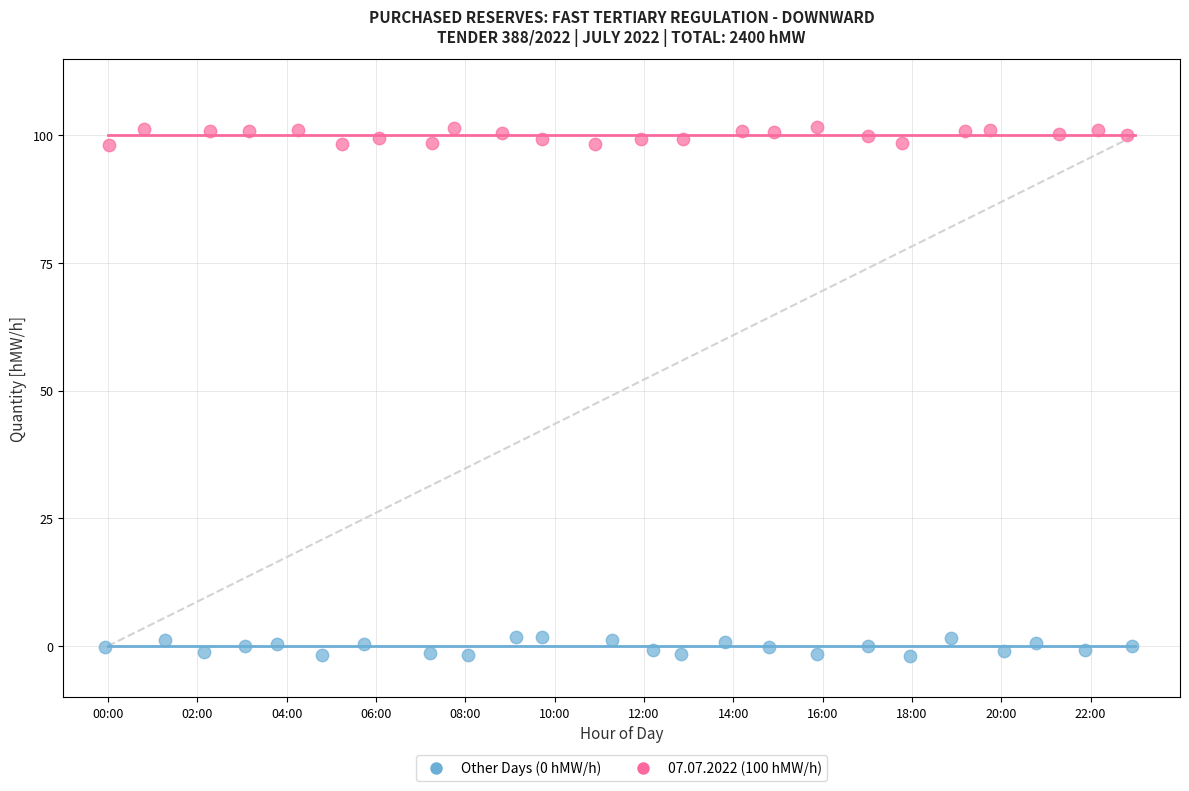

Which series reaches the maximum Y coordinate?

07.07.2022 (100 hMW/h)